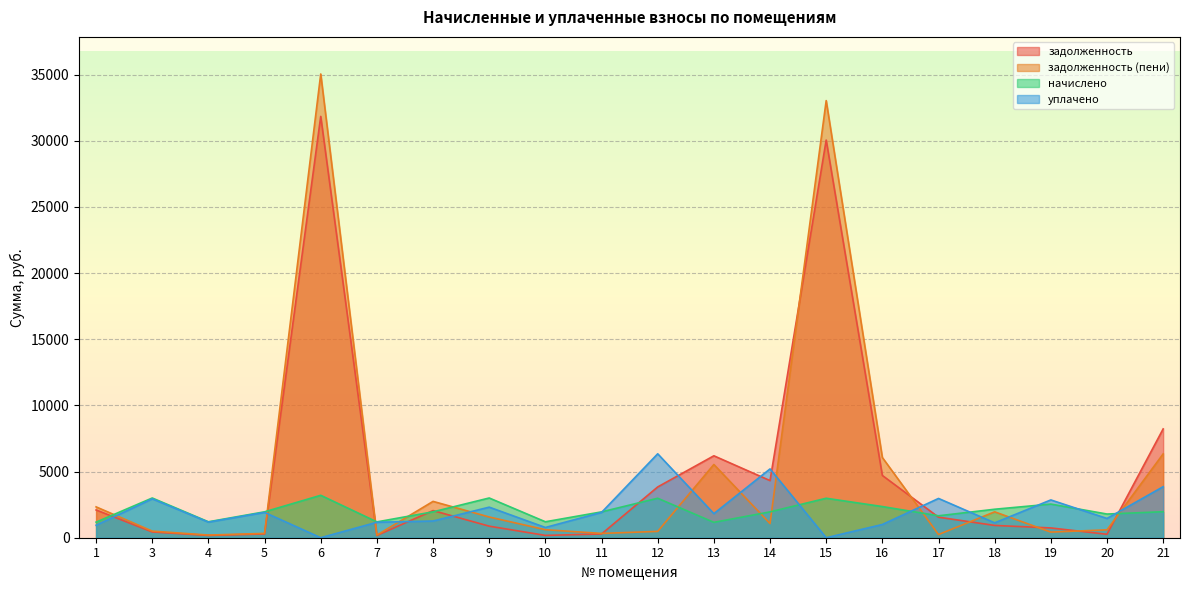

Where is the first local minimum for задолженность (пени)?

4